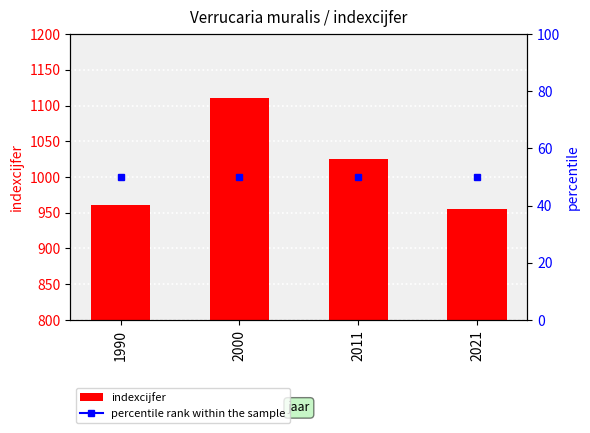

Rank the categories by value from highest to lowest.

2000, 2011, 1990, 2021